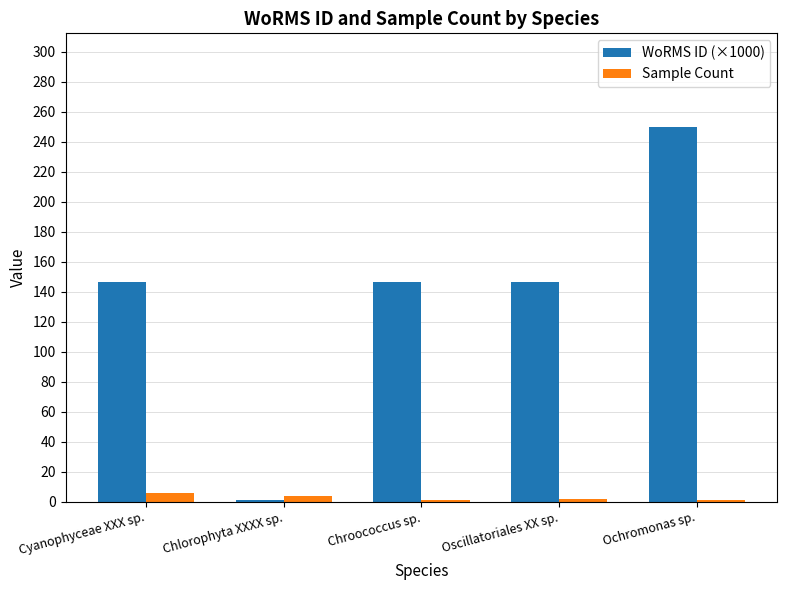

What is the average value of the Sample Count series?

2.8